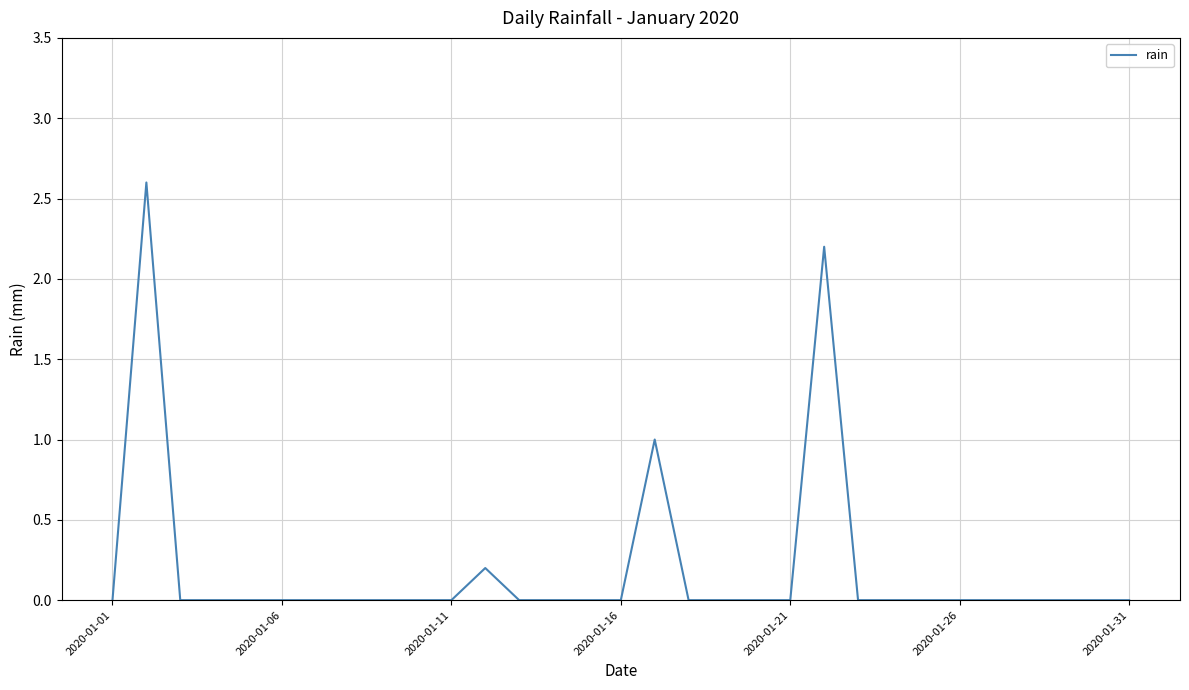

Is this an area chart (filled region under the line)?

No